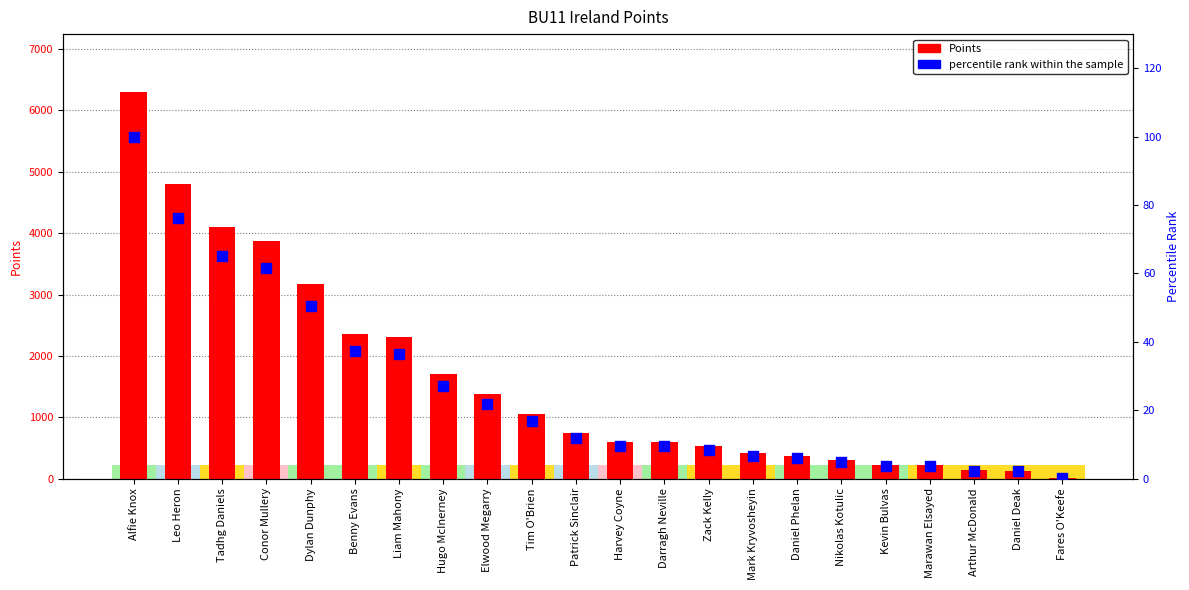

At how many categories does at least one series exceed 4213?

2